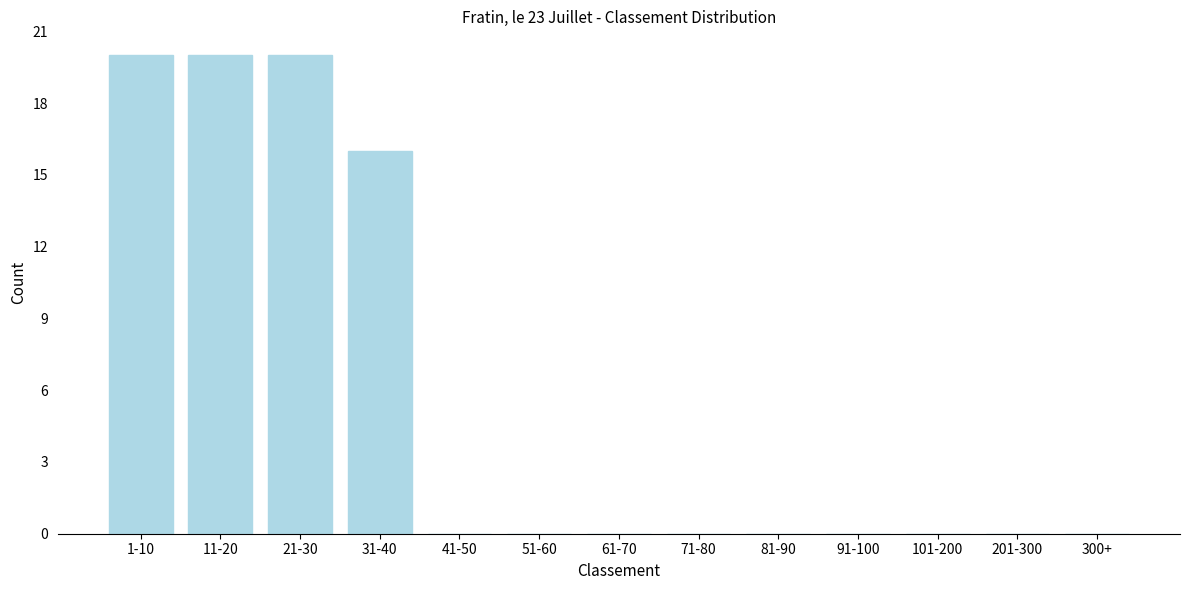

Reading right to left, list all the values displayed in this chart.

300+=0	201-300=0	101-200=0	91-100=0	81-90=0	71-80=0	61-70=0	51-60=0	41-50=0	31-40=16	21-30=20	11-20=20	1-10=20